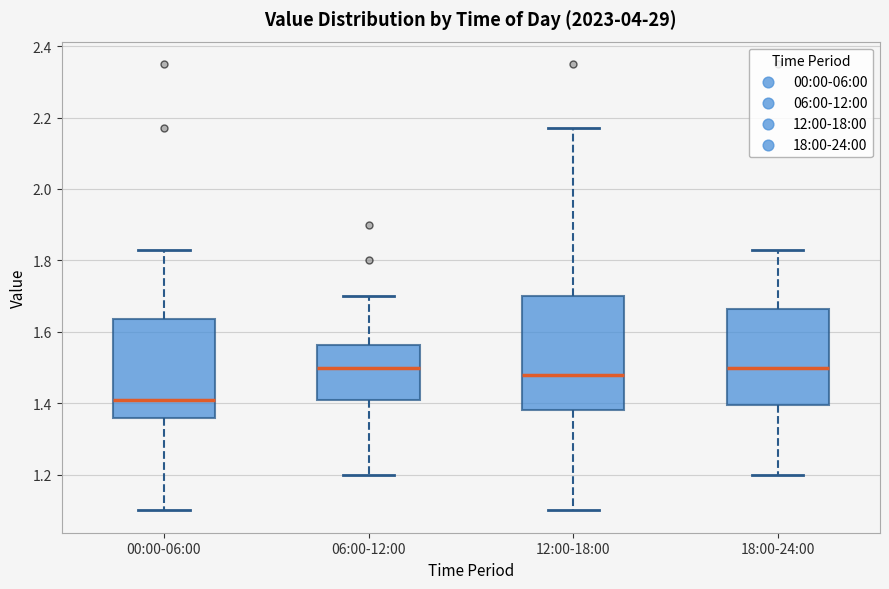

Where does the median line of the box for 00:00-06:00 sit on the y-axis? The values are not printed on the chart, so give them approximately, as read against the axis.

1.42